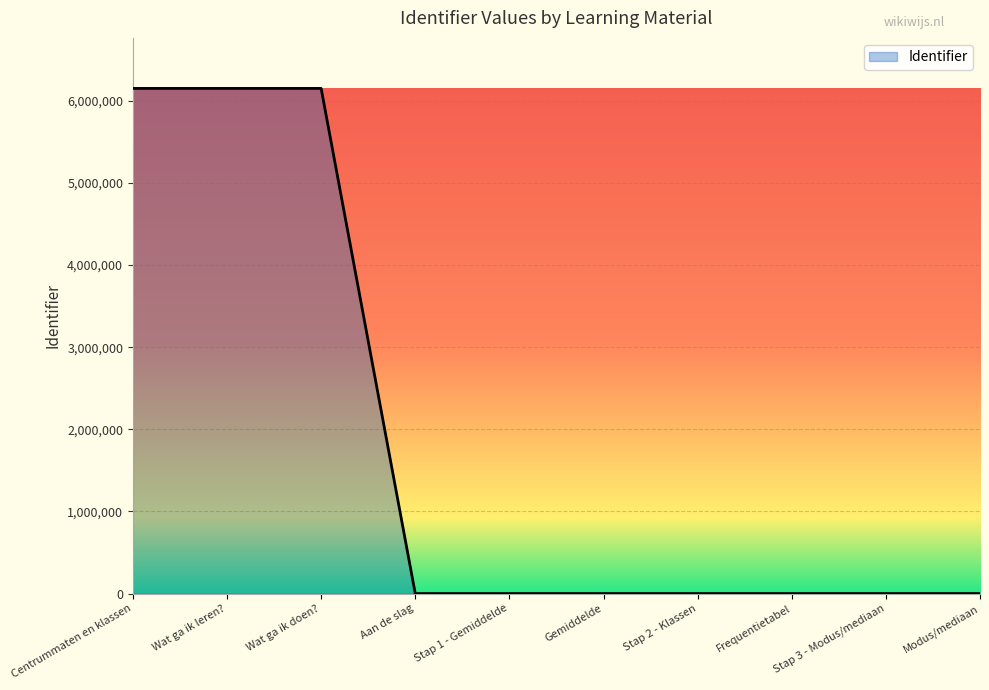

What is the maximum value shown in the chart?

6152074.0